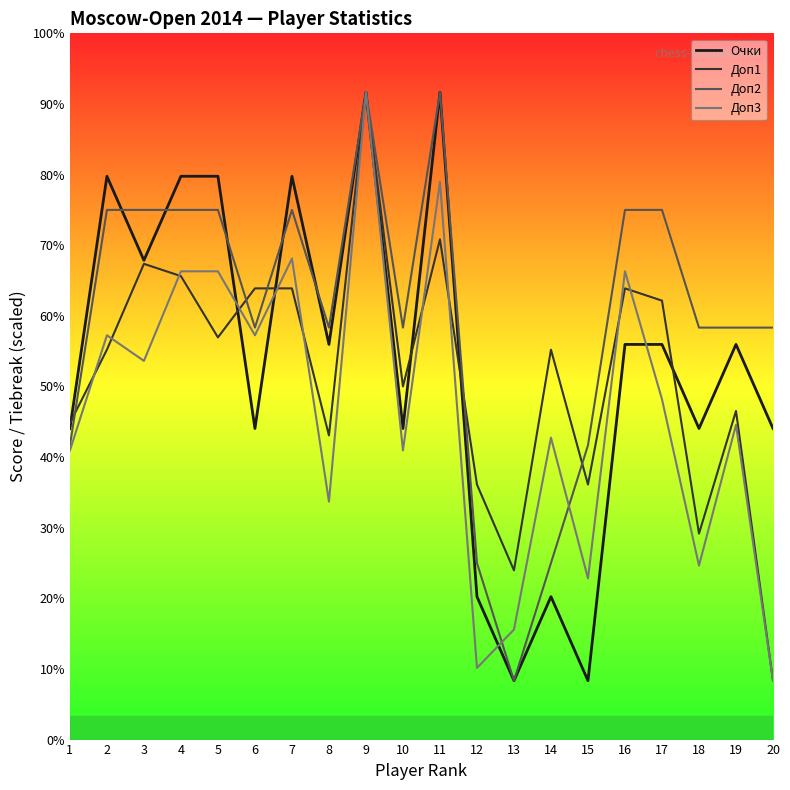

Where is the first local minimum for Доп3?

3